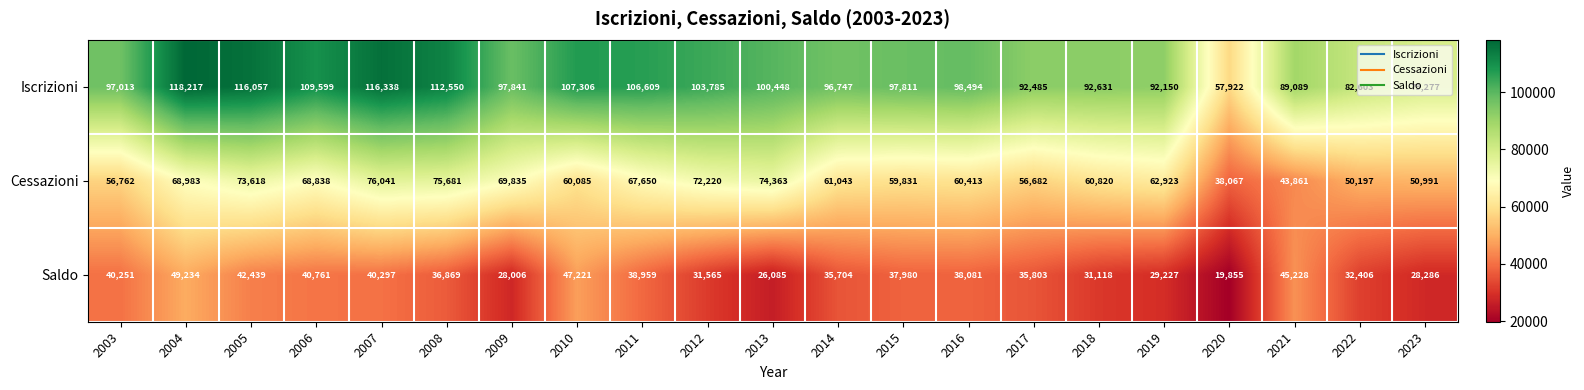

Which category has the lowest value in the Cessazioni series?

2020